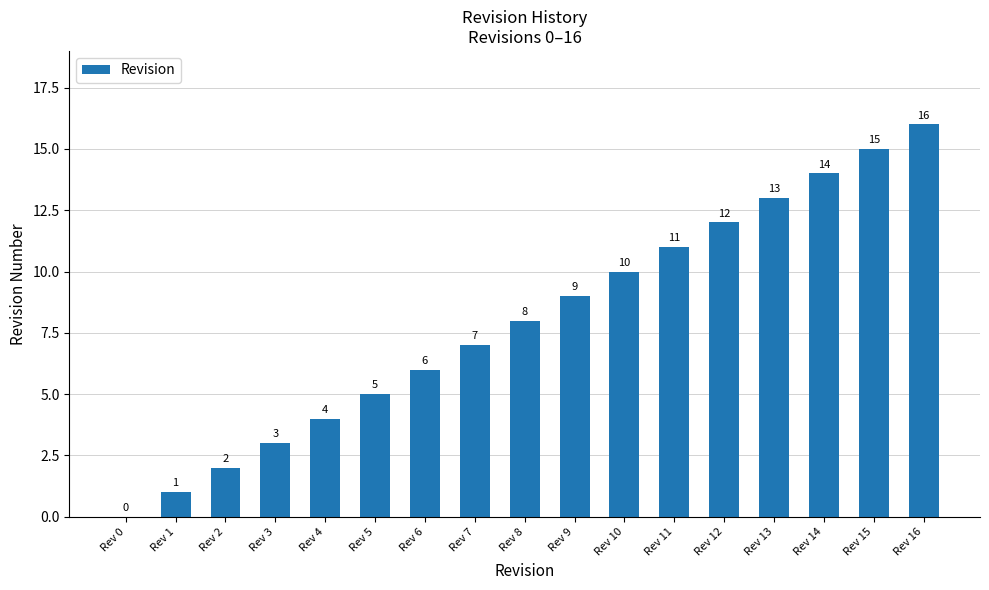

What is the greatest value displayed?

16